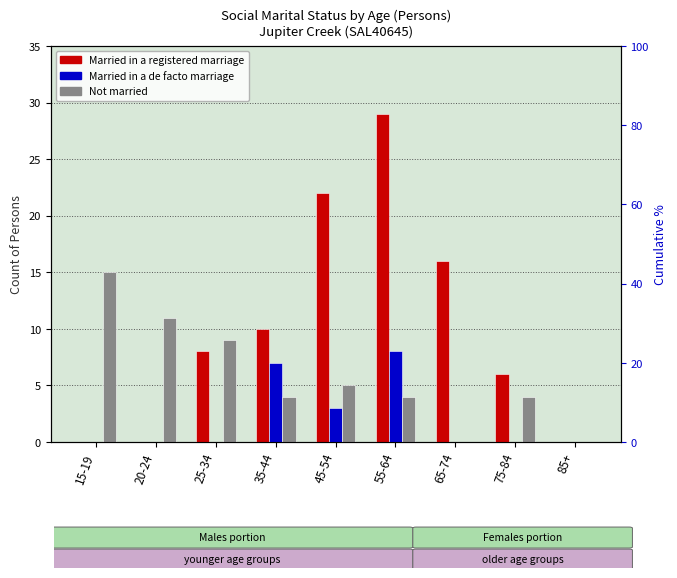

Reading right to left, extract all data points from this chart.

Married in a registered marriage: 85+=0	75-84=6	65-74=16	55-64=29	45-54=22	35-44=10	25-34=8	20-24=0	15-19=0
Married in a de facto marriage: 85+=0	75-84=0	65-74=0	55-64=8	45-54=3	35-44=7	25-34=0	20-24=0	15-19=0
Not married: 85+=0	75-84=4	65-74=0	55-64=4	45-54=5	35-44=4	25-34=9	20-24=11	15-19=15